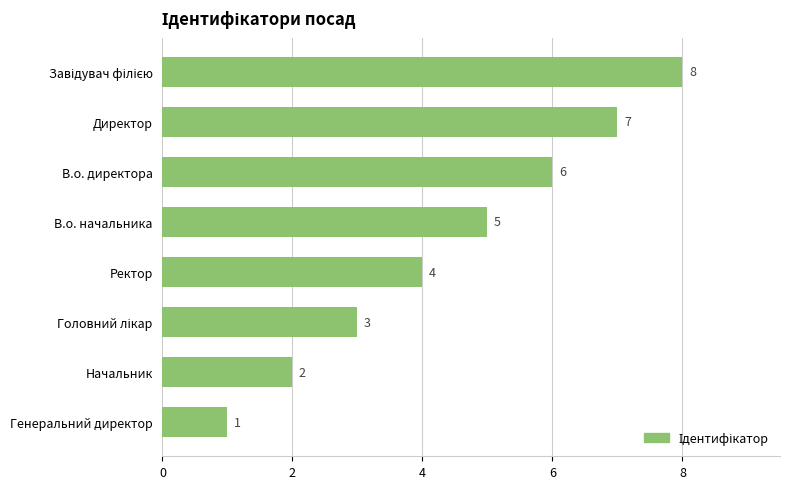

Does the chart contain stacked bars?

No